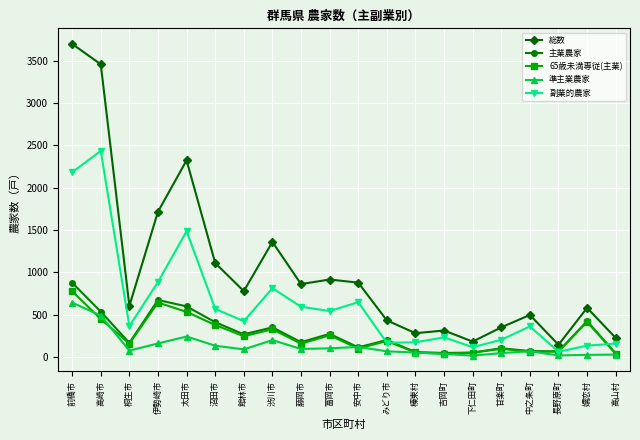

Where does the 総数 series first go above 778?

前橋市